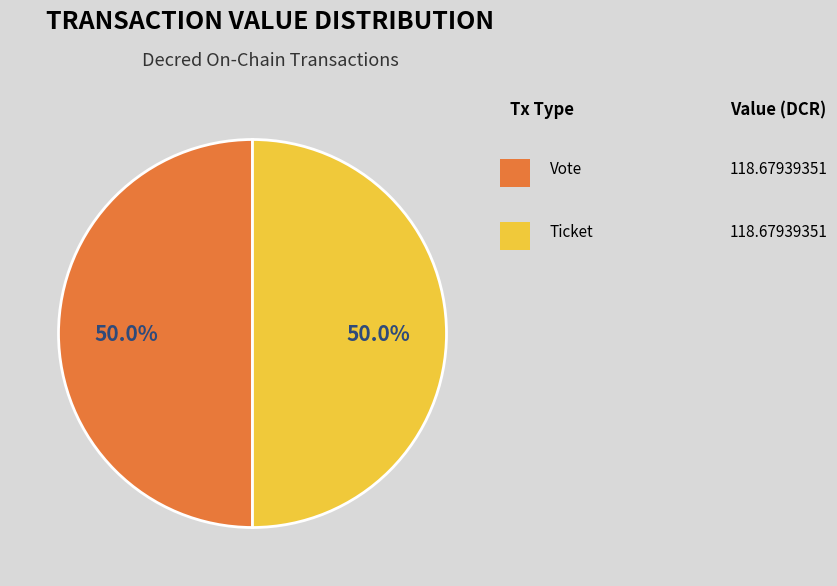

How many slices are in this pie chart?

2